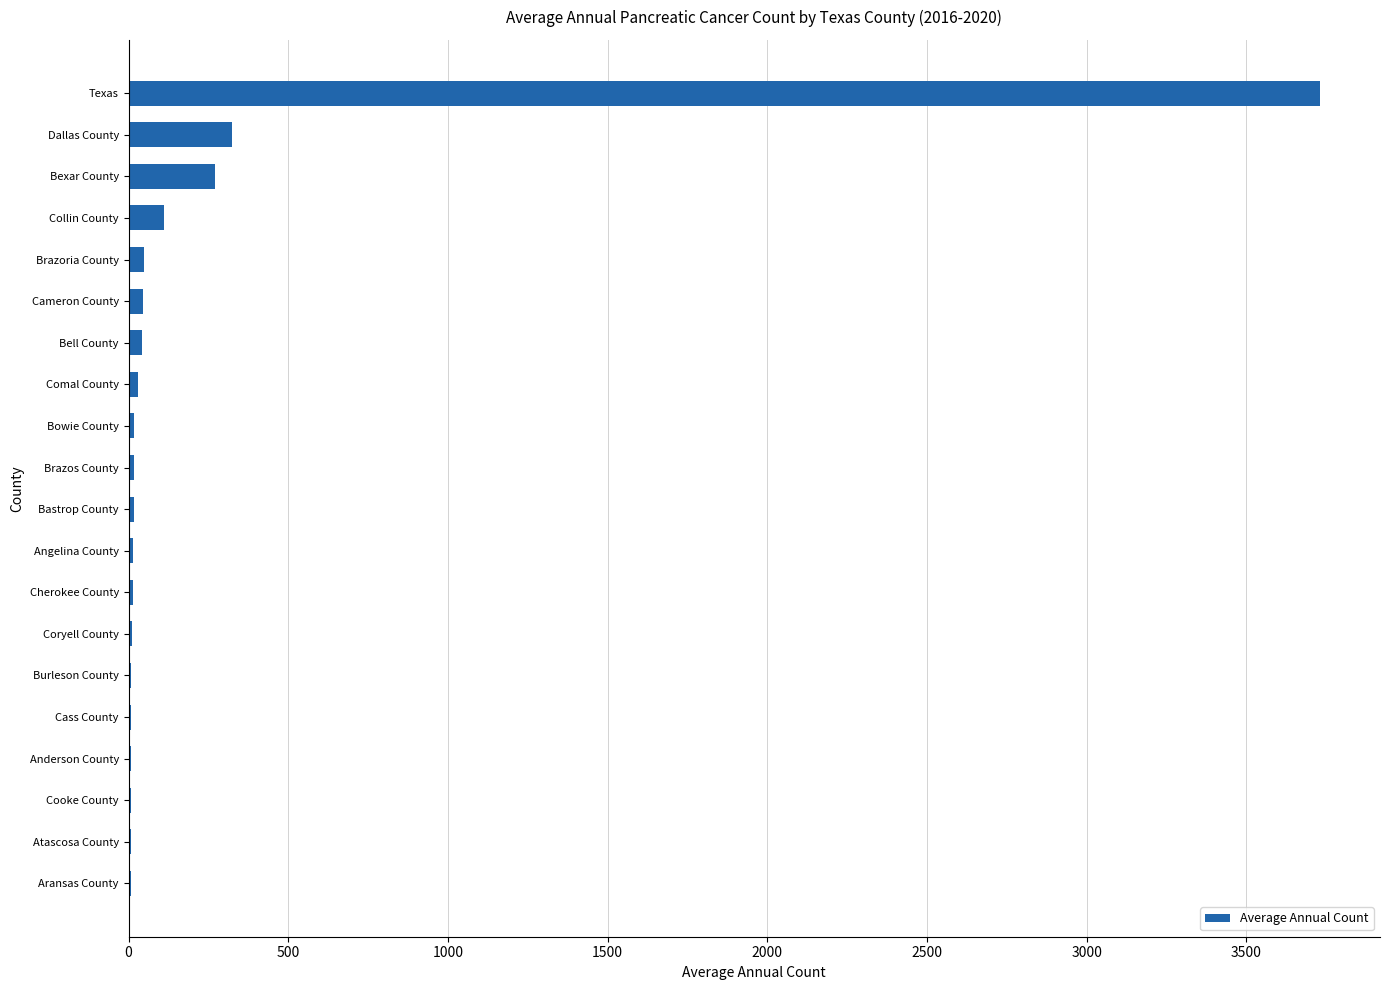

The chart shows a value of 3732 at Texas. True or false?

True